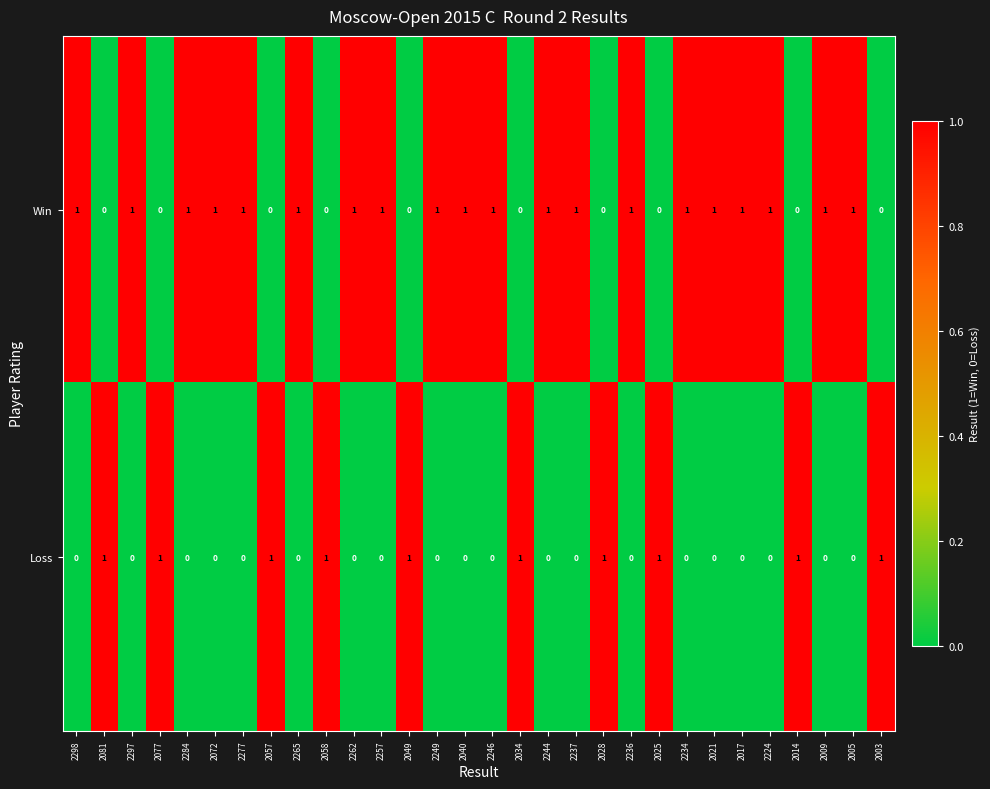

How many positive values does the Win series have?

20